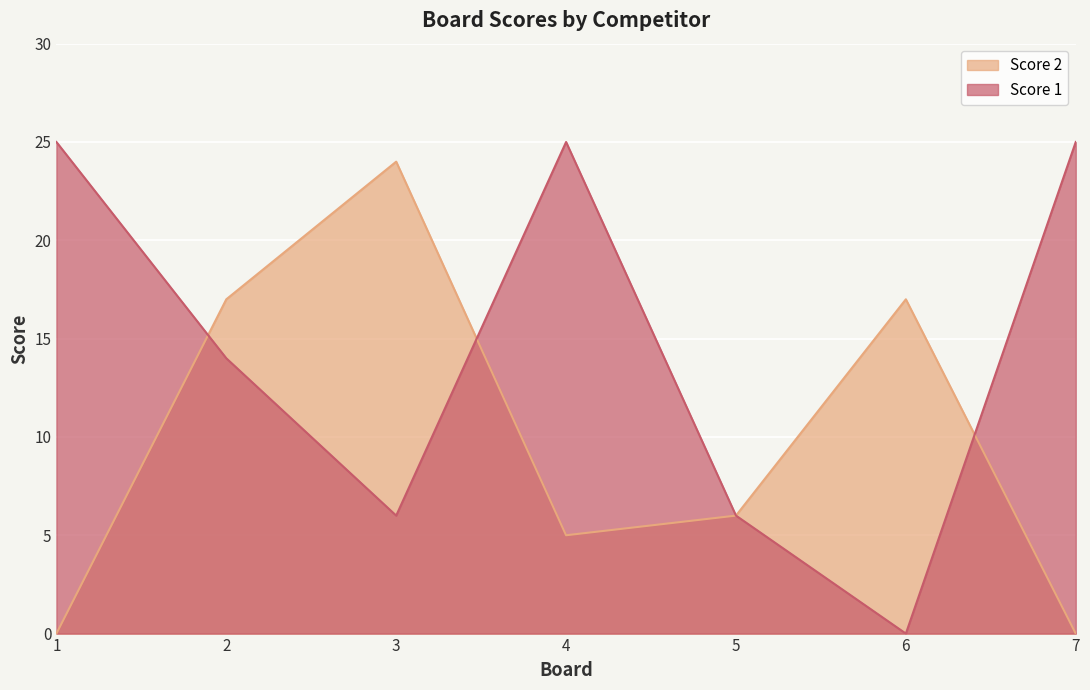

Which series has the widest spread of values?

Score 1